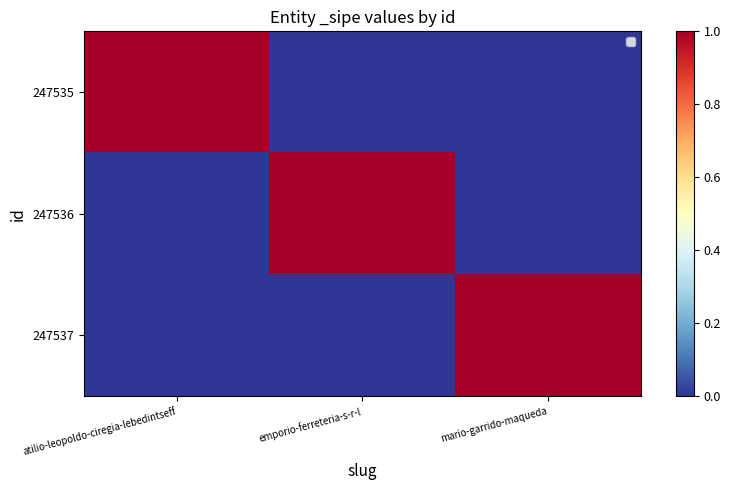

Reading right to left, what are all the values shown in this chart?

247535: mario-garrido-maqueda=0	emporio-ferreteria-s-r-l=0	atilio-leopoldo-ciregia-lebedintseff=1
247536: mario-garrido-maqueda=0	emporio-ferreteria-s-r-l=1	atilio-leopoldo-ciregia-lebedintseff=0
247537: mario-garrido-maqueda=1	emporio-ferreteria-s-r-l=0	atilio-leopoldo-ciregia-lebedintseff=0